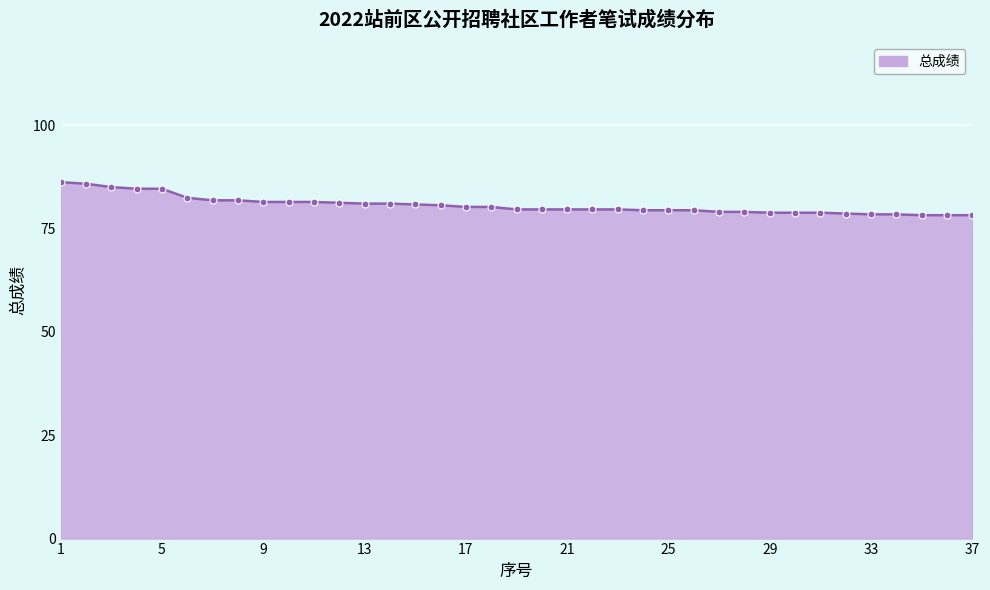

What is the sum of all values?

2982.0